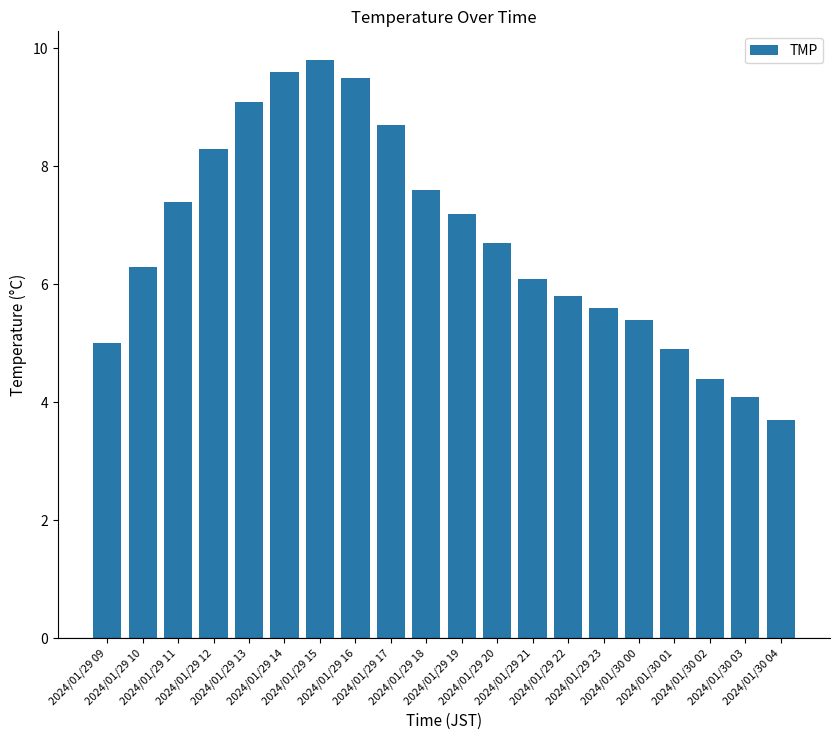

What is the change in value from 2024/01/29 22 to 2024/01/30 00?

-0.4